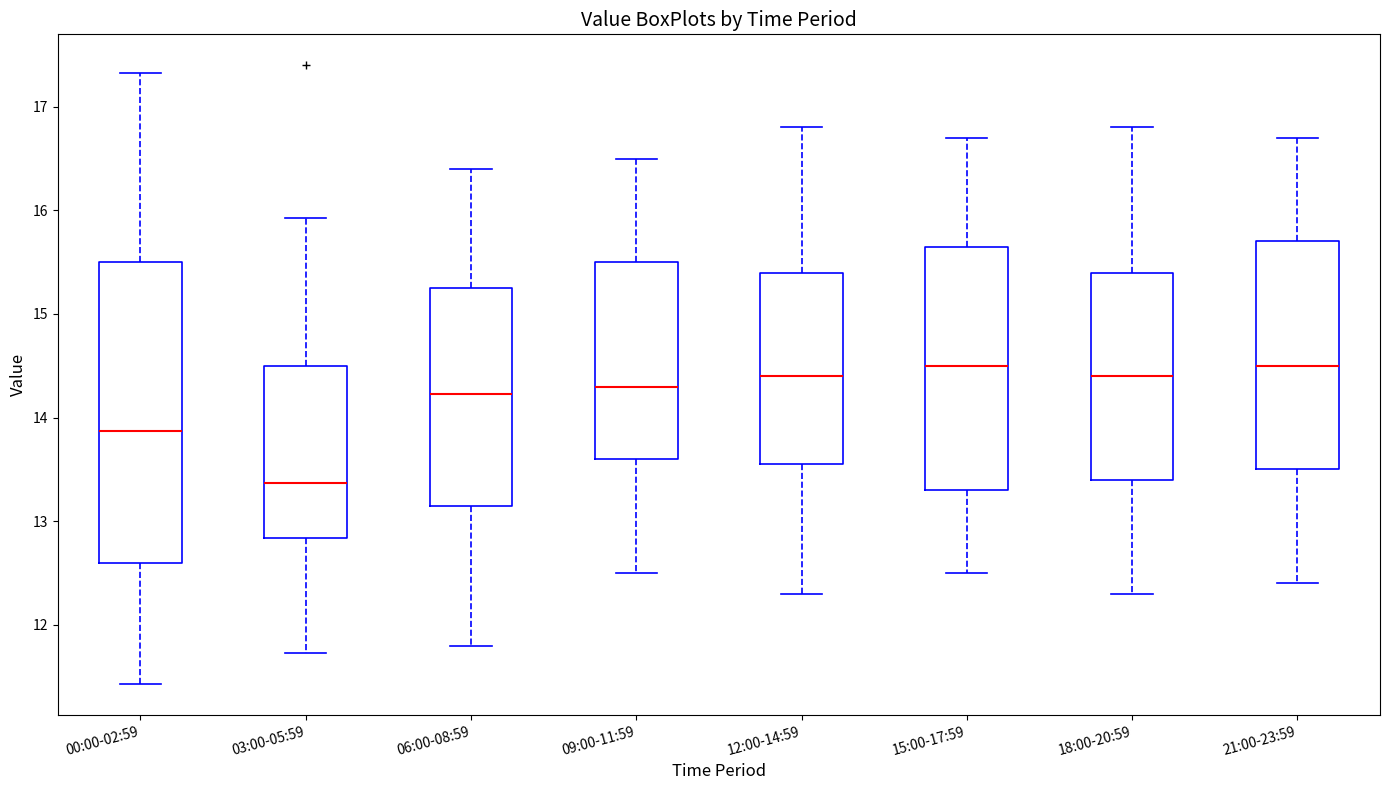

Where is the lower edge of the box for 18:00-20:59 on the y-axis? The values are not printed on the chart, so give them approximately, as read against the axis.

13.4